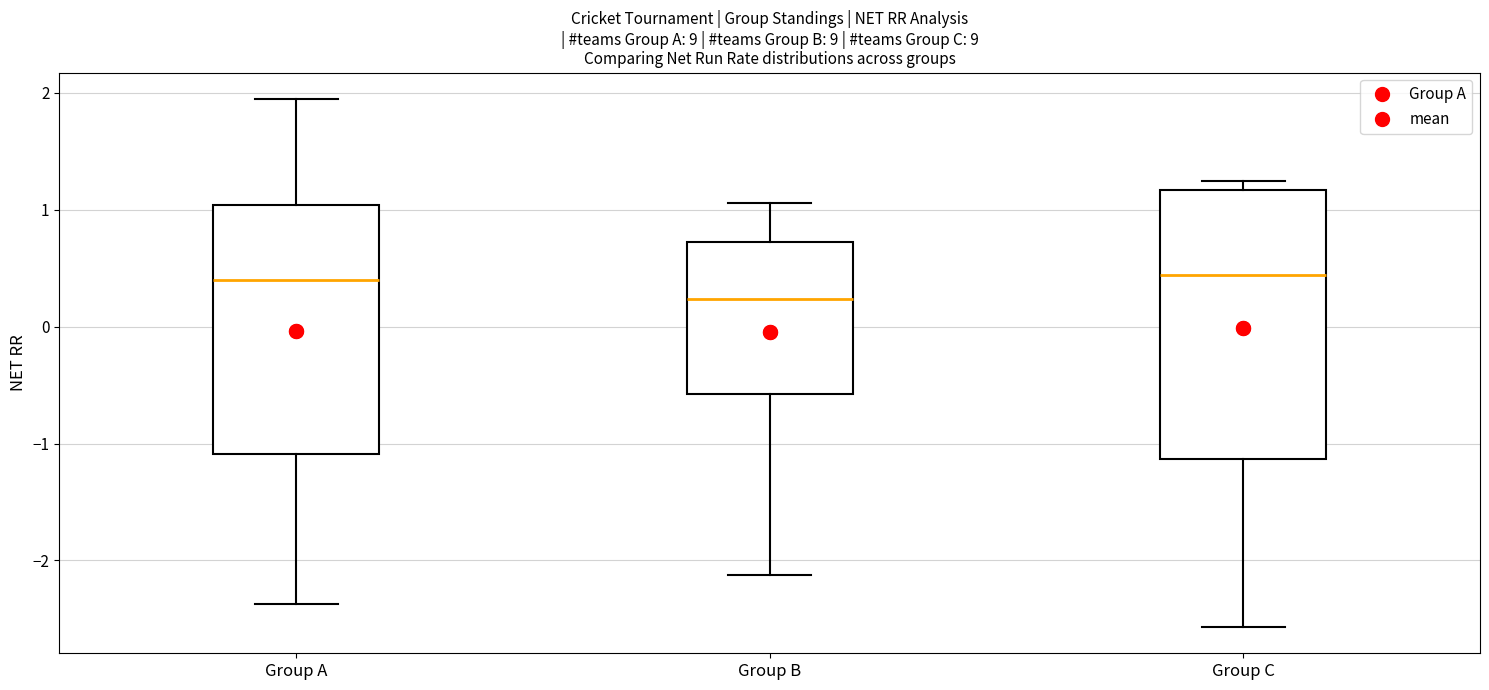

Which box has the lowest median line?

Group B